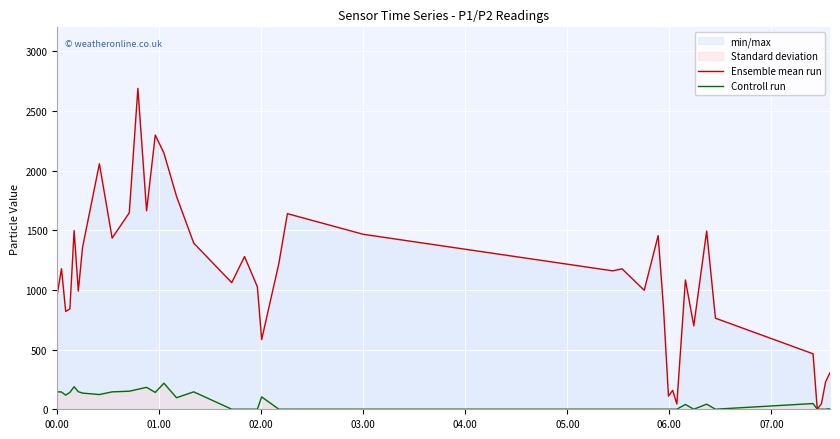

Reading left to right, list all the values displayed in this chart.

Ensemble mean run: 964.5	1177.7	819.8	841.2	1497.3	990.6	1357.2	2056.5	1434.1	1646.3	2688.9	1663.2	2297.6	2146.7	1783.9	1392.3	1060.8	1279.4	1026.0	583.8	1221.4	1639.0	1466.0	1159.8	1176.9	997.1	1454.9	852.1	110.5	158.4	44.4	1083.3	699.3	1493.0	763.1	464.8	0.6	46.9	230.5	306.1
Controll run: 146.6	144.9	118.6	141.8	188.9	147.3	135.6	123.4	145.9	151.3	167.5	184.0	141.4	218.4	96.9	146.0	0.6	0.6	0.6	104.0	0.6	0.6	0.6	0.6	0.6	0.6	0.6	0.6	0.6	0.6	0.6	40.5	0.6	42.9	0.6	48.1	0.6	0.6	0.6	4.4